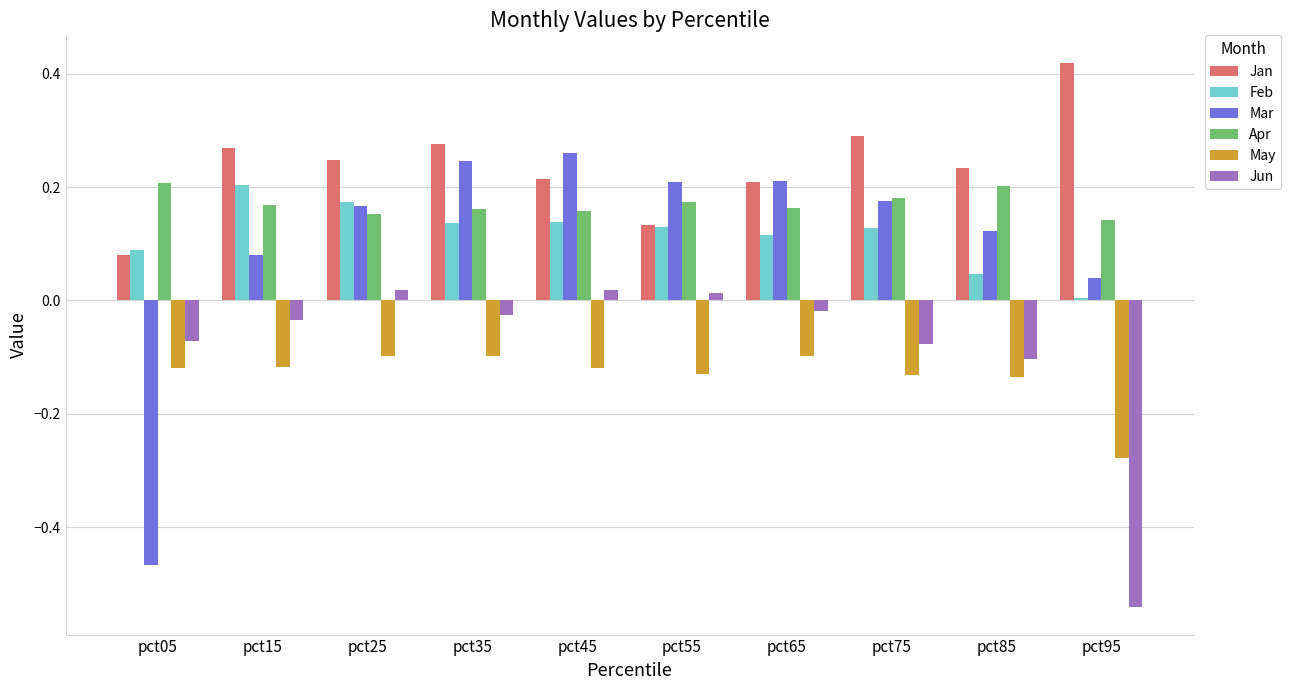

At which label does Jun reach its minimum?

pct95